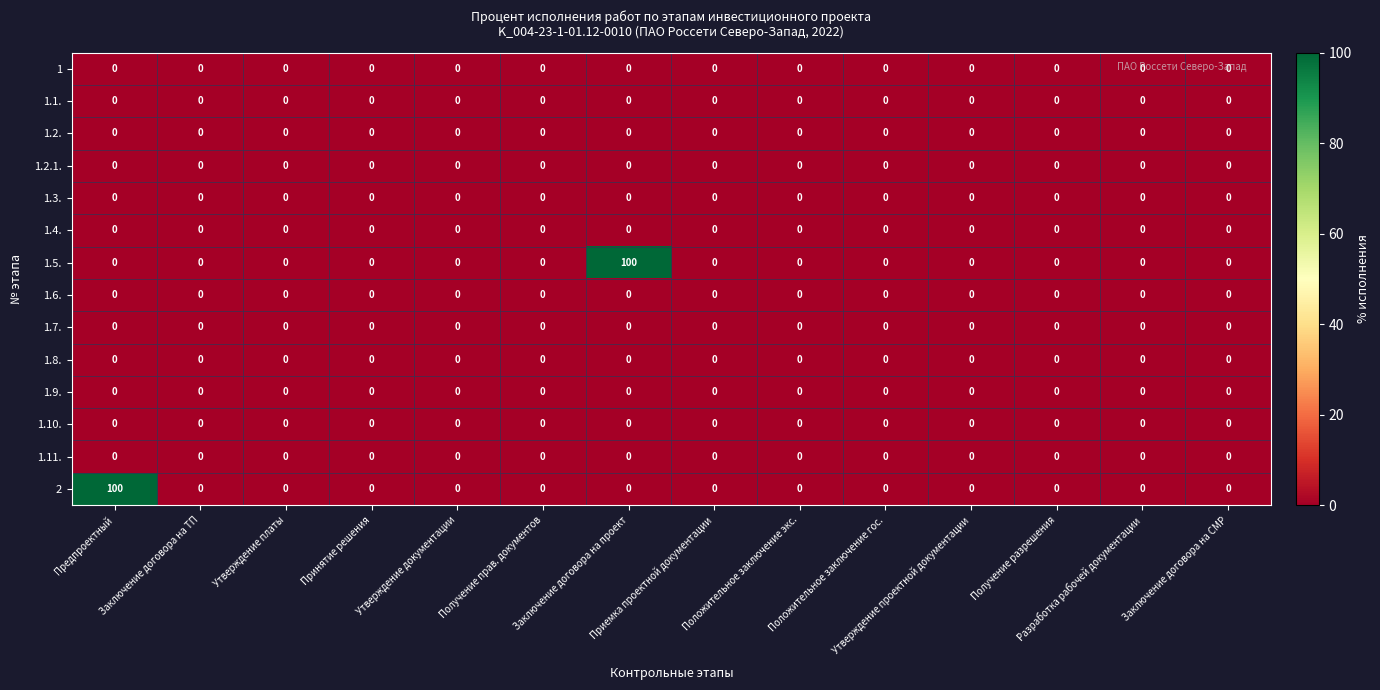

At how many categories does at least one series exceed 23?

2